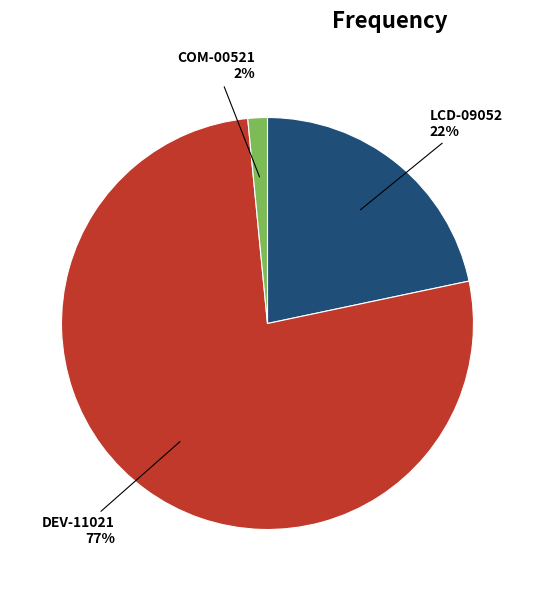

What is the smallest slice in the pie chart?

COM-00521